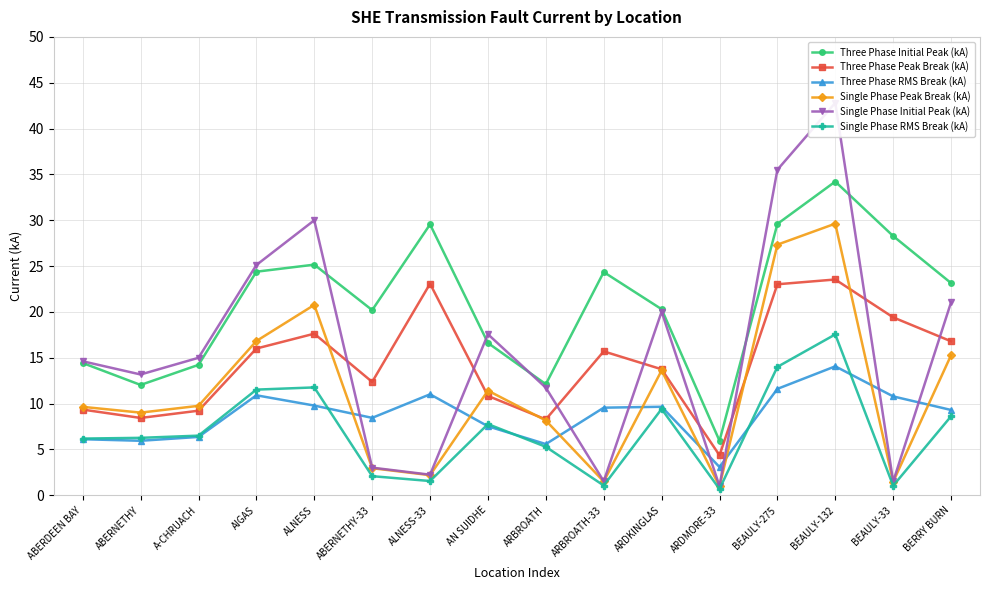

What position from the right is BEAULY-33?

2